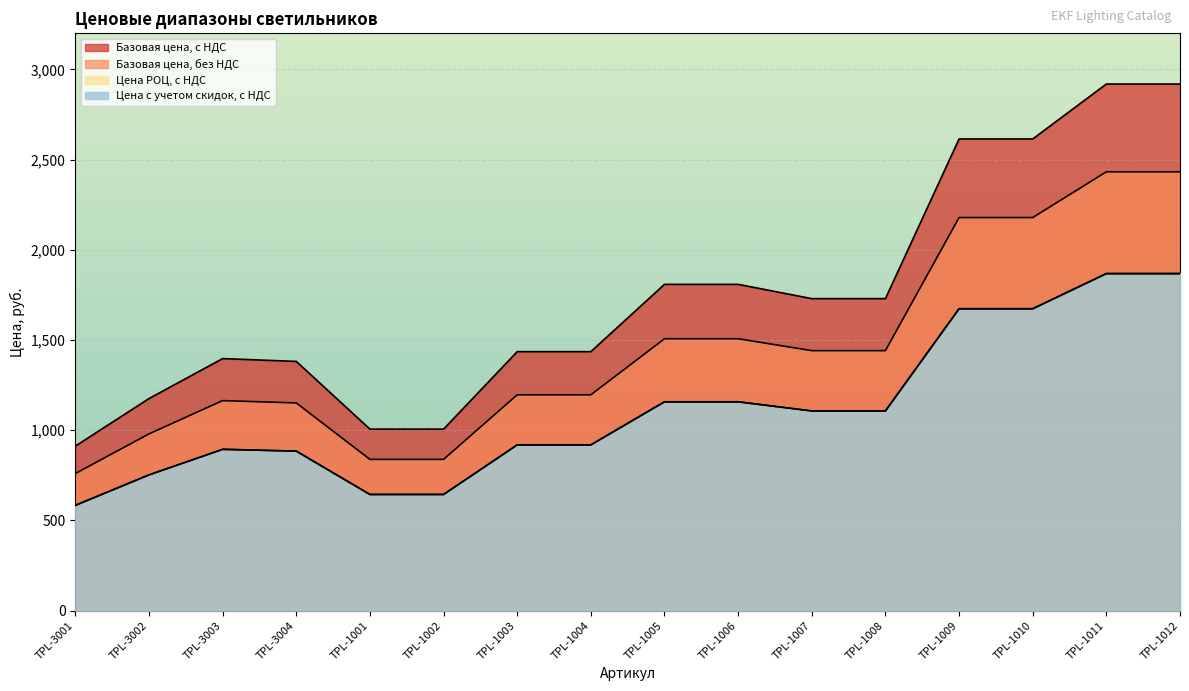

True or false: Цена РОЦ, с НДС and Базовая цена, без НДС intersect in this chart.

False